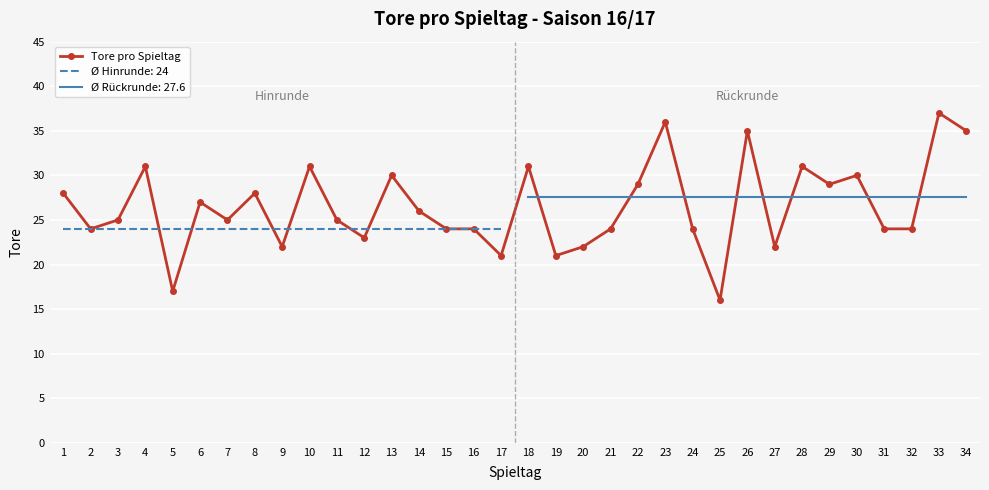

Reading left to right, what are all the values shown in this chart?

28	24	25	31	17	27	25	28	22	31	25	23	30	26	24	24	21	31	21	22	24	29	36	24	16	35	22	31	29	30	24	24	37	35